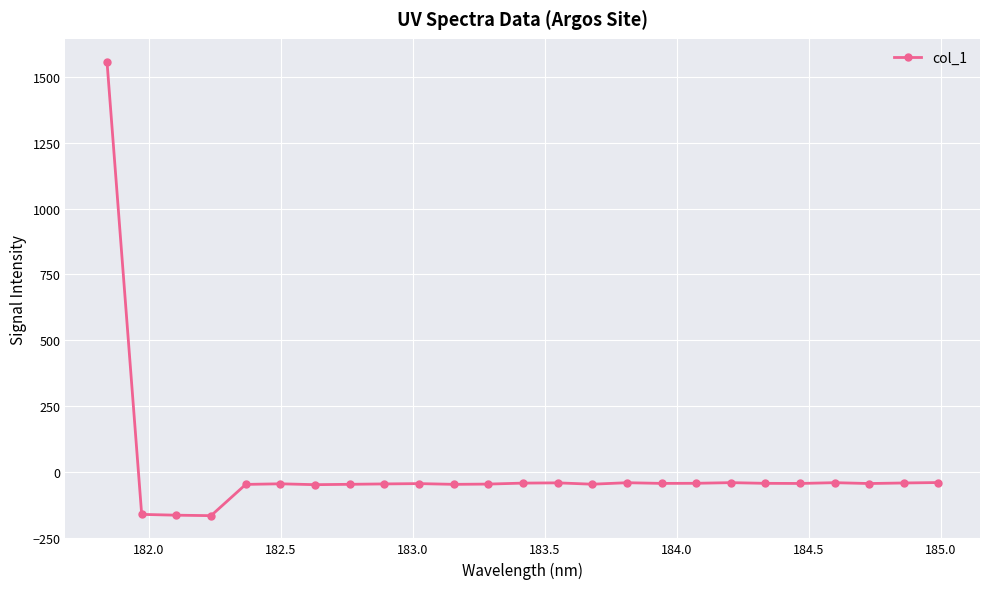

How many distinct data groups are displayed?

1